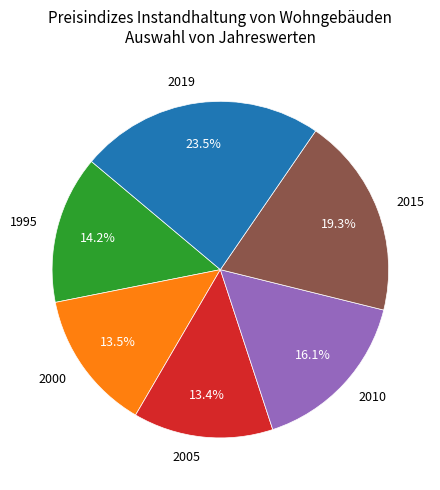

To the nearest percent, what is the average slice percentage?

17%